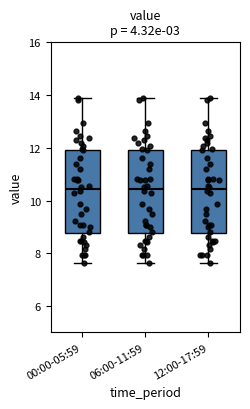

Where does the median line of the box for 06:00-11:59 sit on the y-axis? The values are not printed on the chart, so give them approximately, as read against the axis.

10.4